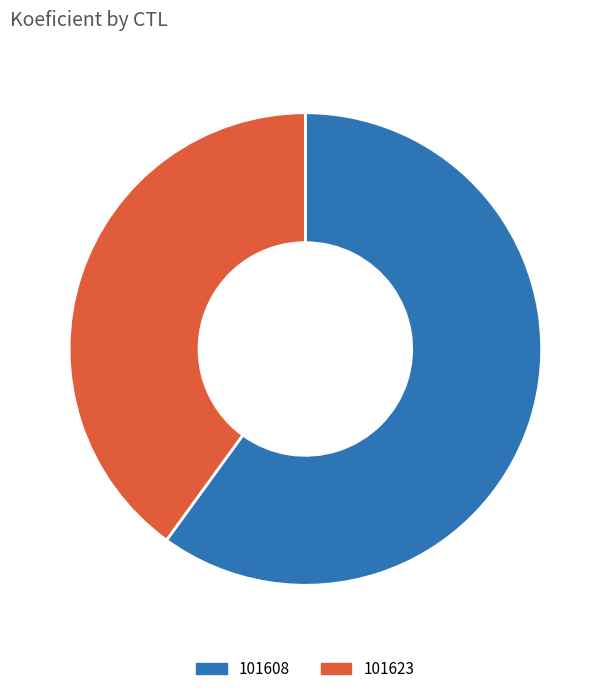

Which has a higher value, 101623 or 101608?

101608